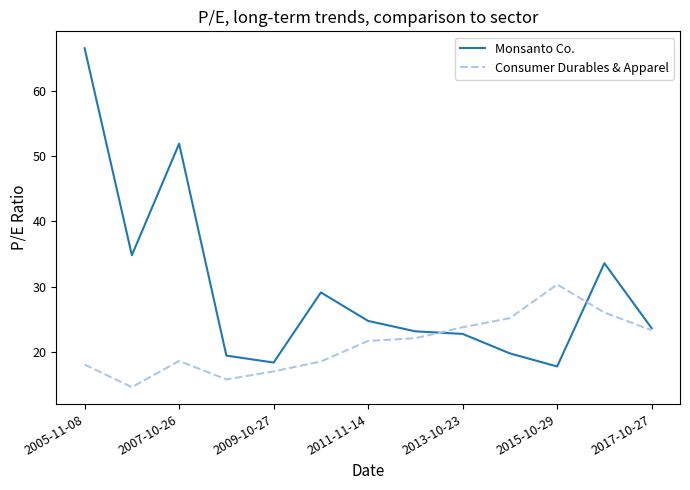

Which series has the largest total across all categories?

Monsanto Co.